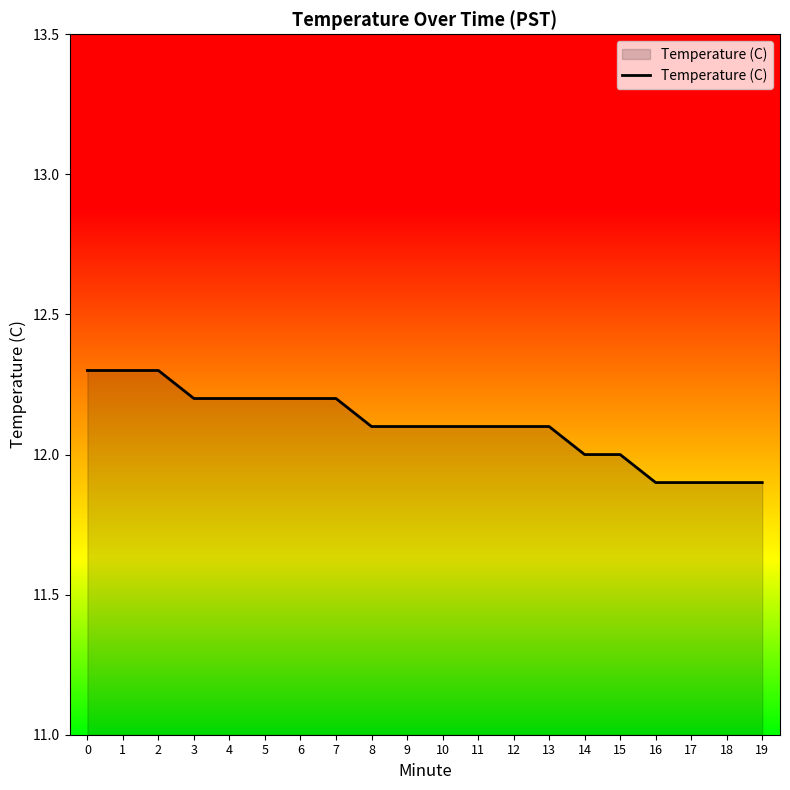

True or false: the data shows 11.9 at 19.

True